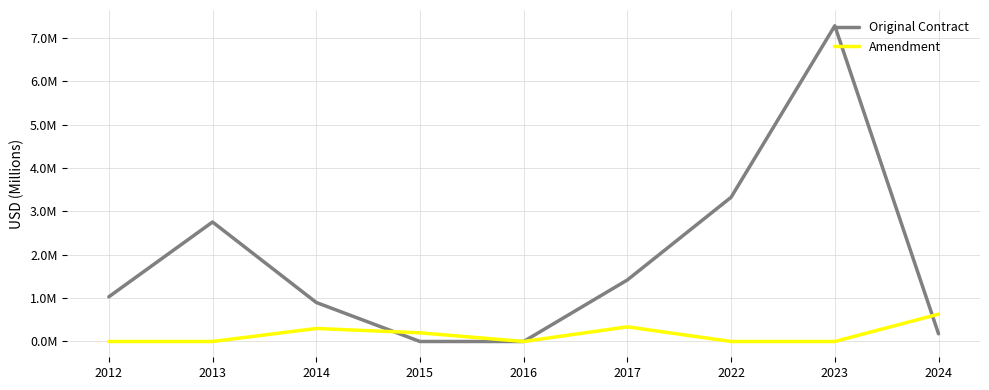

Does the chart have visible grid lines?

Yes